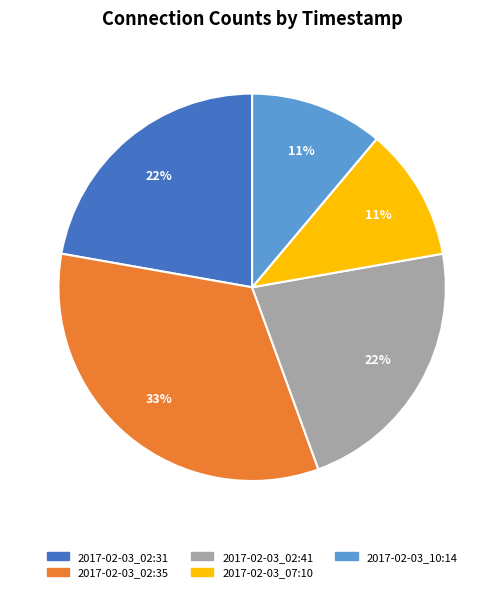

Which slice is the largest?

2017-02-03_02:35